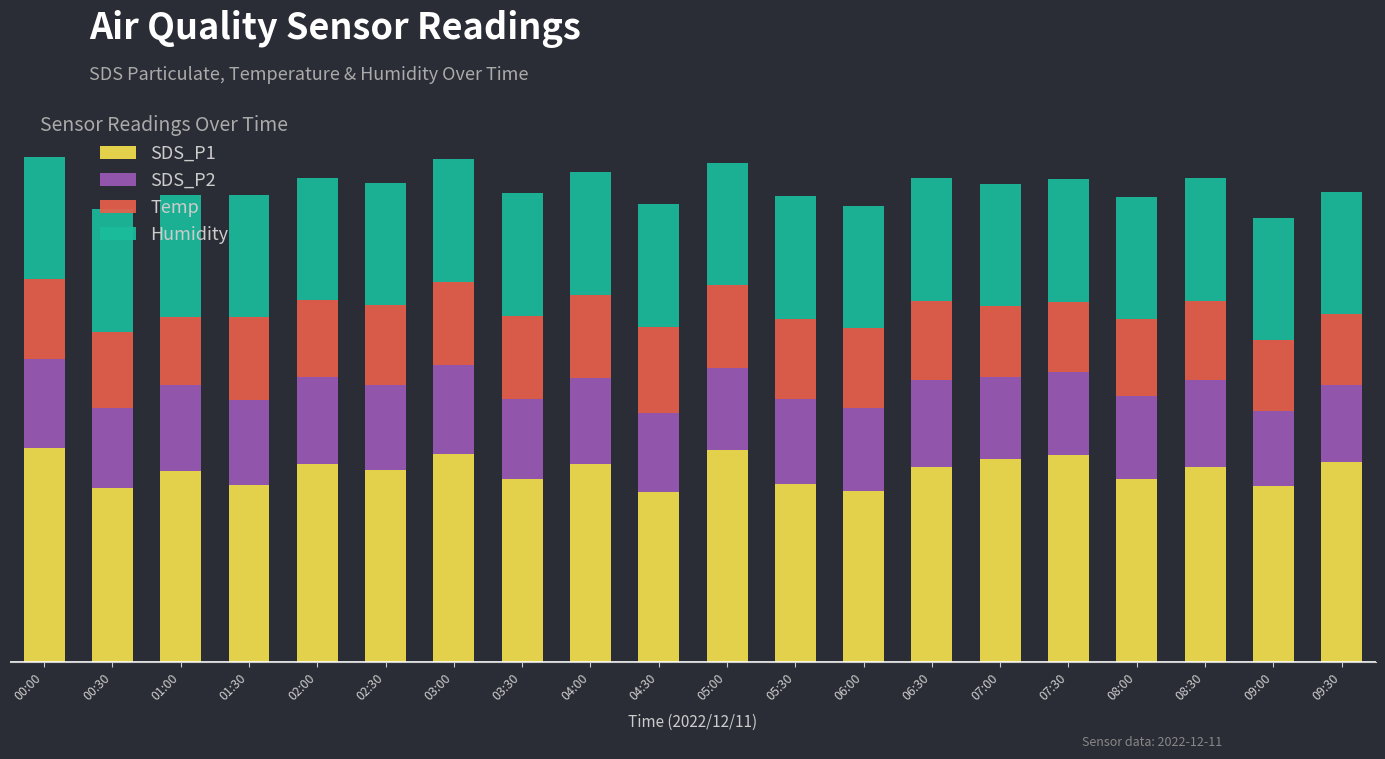

What are all the series names shown in the legend?

SDS_P1, SDS_P2, Temp, Humidity